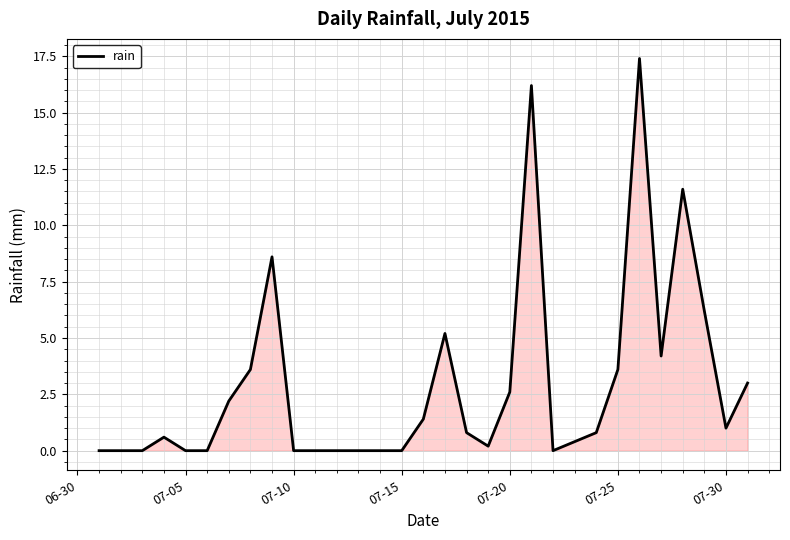

What is the greatest value displayed?

17.4